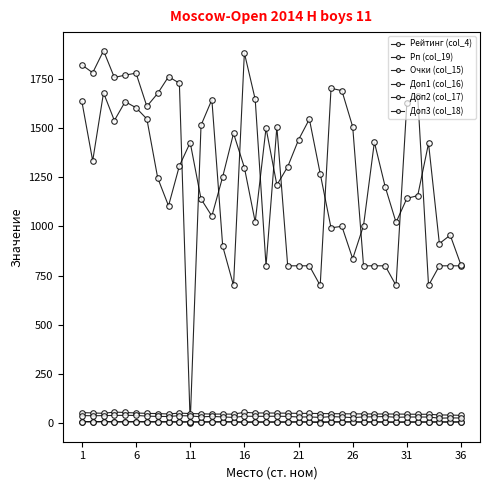

True or false: Рп (col_19) and Доп2 (col_17) cross at least once.

False